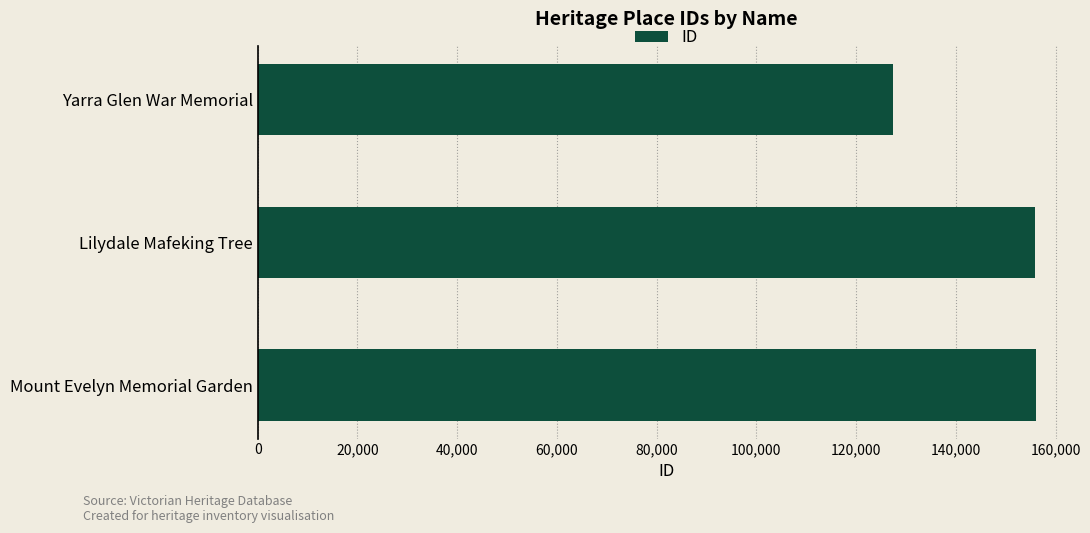

What is the ratio of the value at Mount Evelyn Memorial Garden to the value at Lilydale Mafeking Tree?

1.0